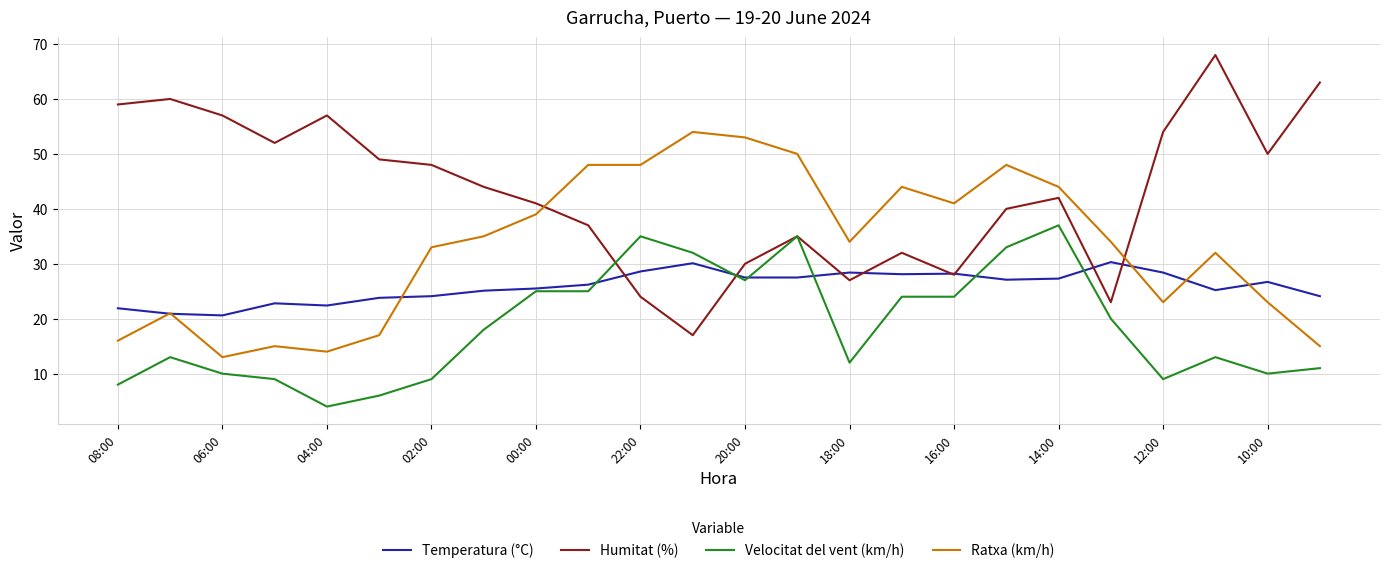

Which series has the largest total across all categories?

Humitat (%)